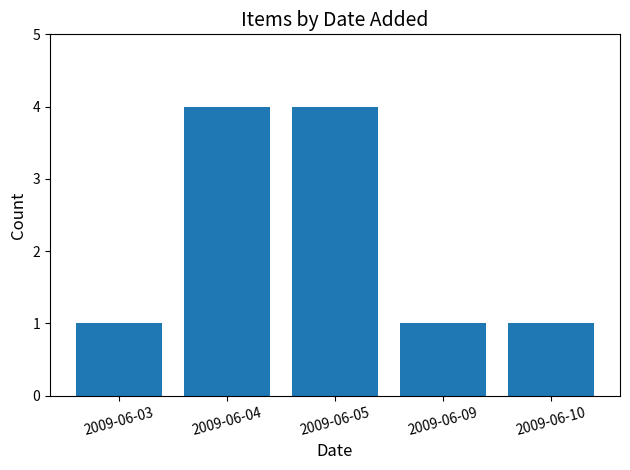

How many data points does each series have?

5